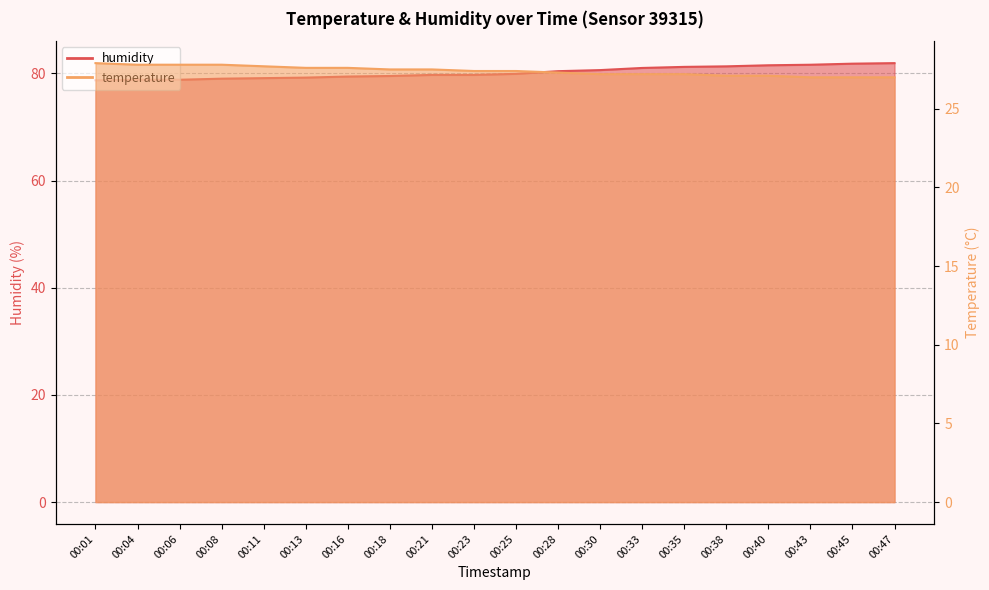

At how many categories does at least one series exceed 70?

20